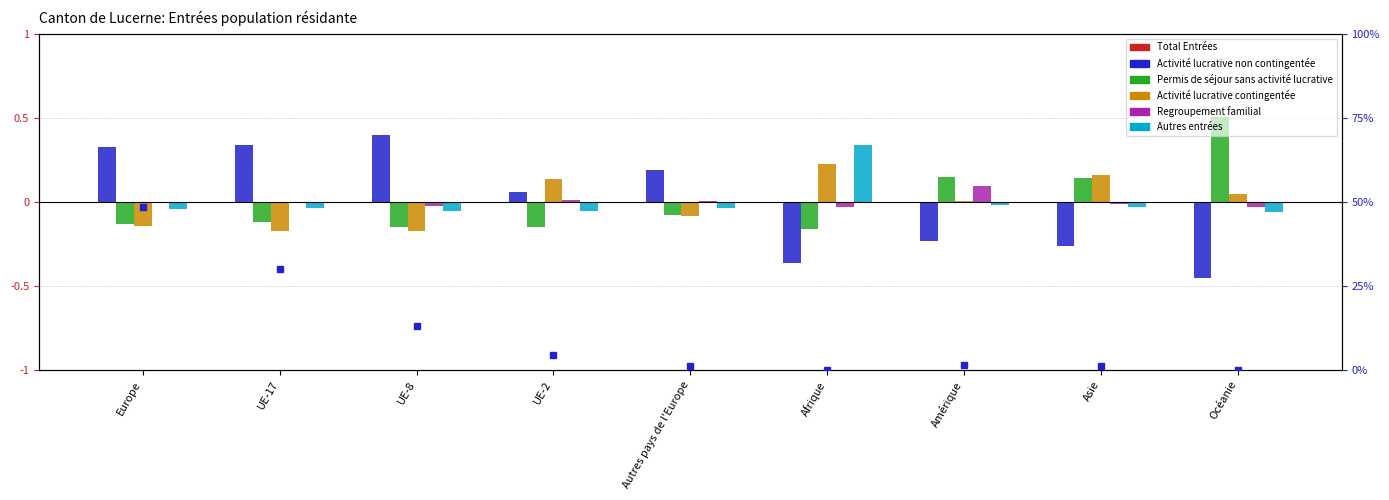

Count the number of data series in this chart.

6